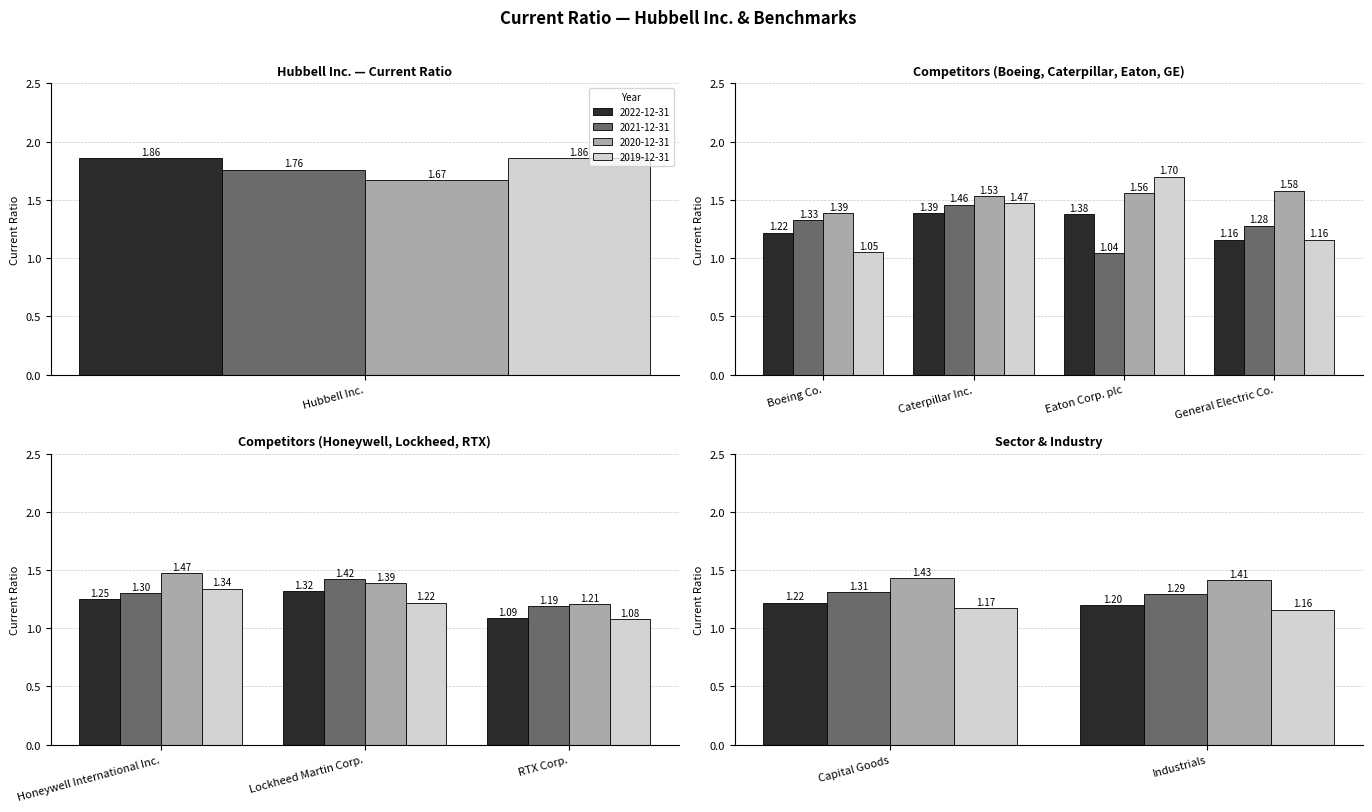

What is the difference between the maximum and second lowest values in the 2022-12-31 series?

0.7